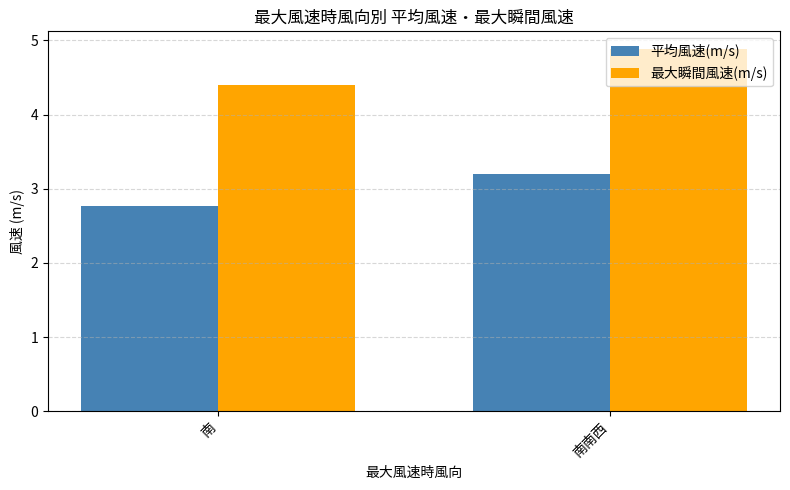

List the series in order of their overall mean, lowest first.

平均風速(m/s), 最大瞬間風速(m/s)